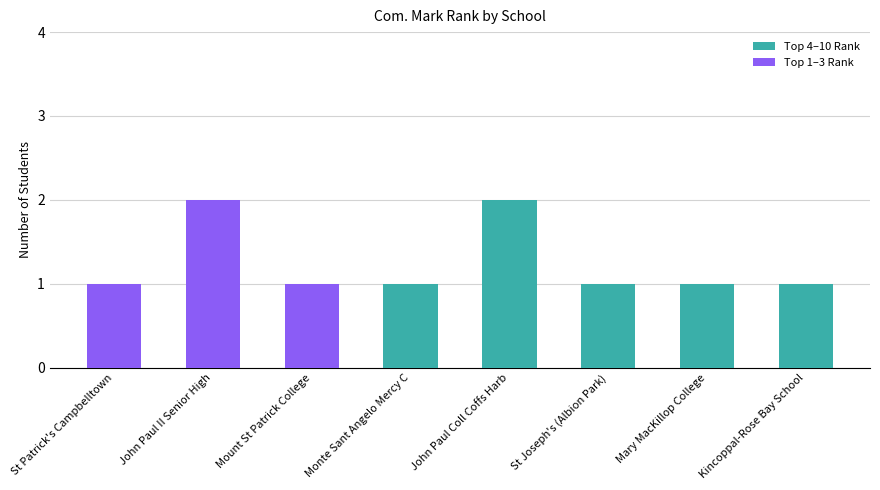

How many Top 4–10 Rank values are between 0 and 1?

7